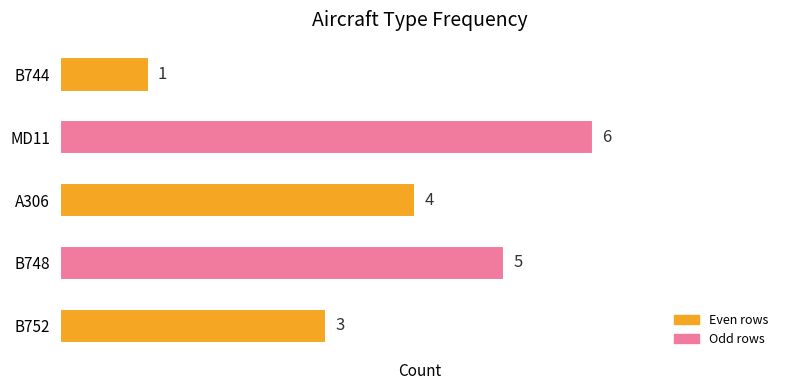

List the labels in order of value, smallest first.

B744, B752, A306, B748, MD11